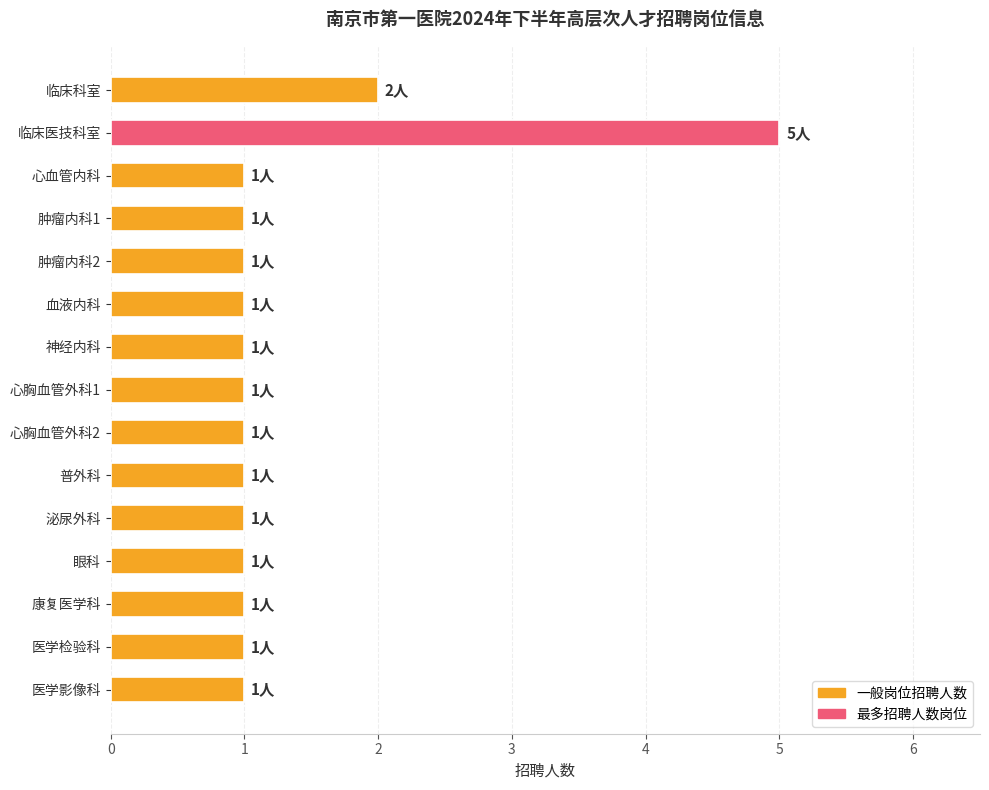

Approximately how many times larger is the value at 心胸血管外科1 compared to 肿瘤内科1?

1.0